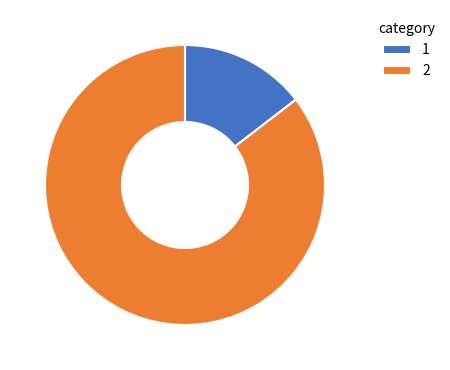

Which category has the biggest portion of the pie?

2